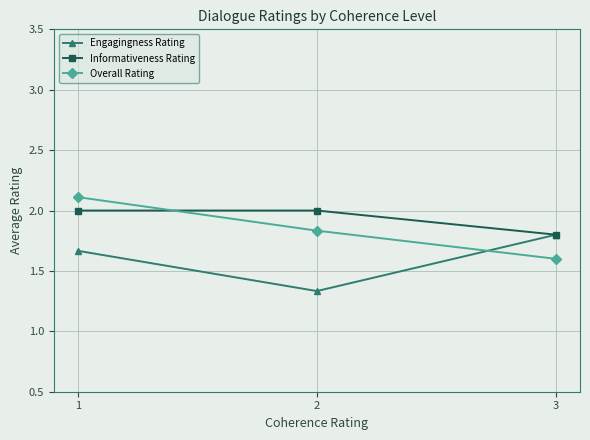

At which label is Overall Rating closest to 1?

3